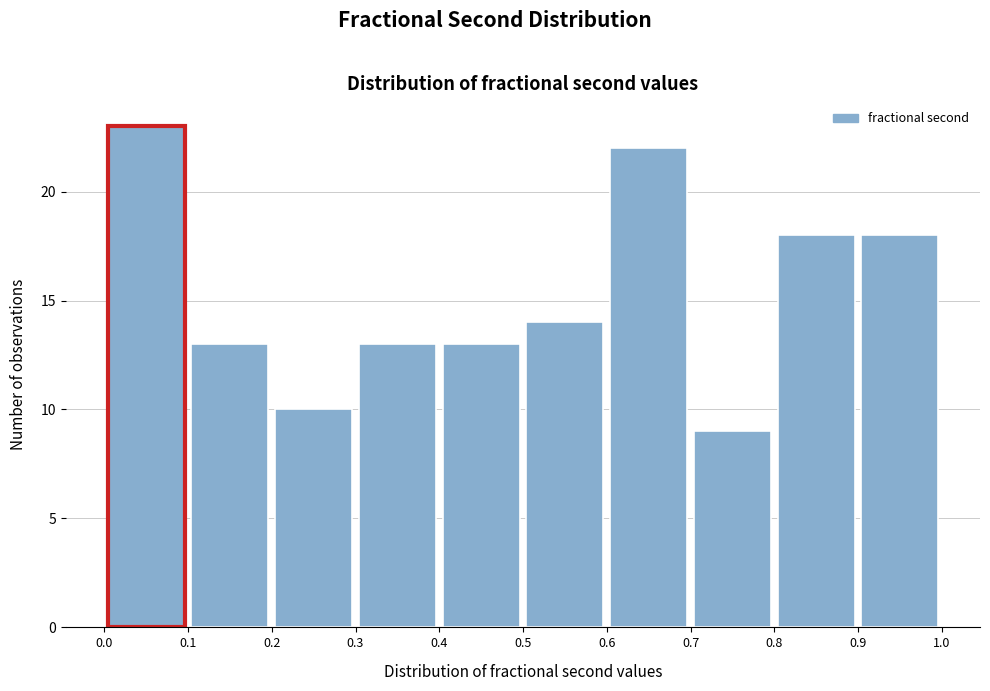

Reading left to right, transcribe this chart: for each bar, give the range it covers on the x-axis and its height. The values are not printed on the chart, so give them approximately, as read against the axis.

0.0 to 0.1: 23
0.1 to 0.2: 13
0.2 to 0.3: 10
0.3 to 0.4: 13
0.4 to 0.5: 13
0.5 to 0.6: 14
0.6 to 0.7: 22
0.7 to 0.8: 9
0.8 to 0.9: 18
0.9 to 1.0: 18